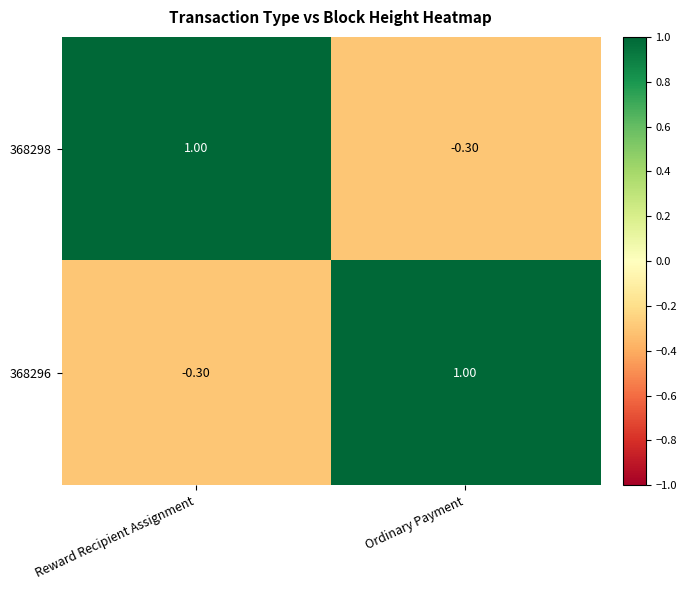

At how many categories does at least one series exceed 0?

2